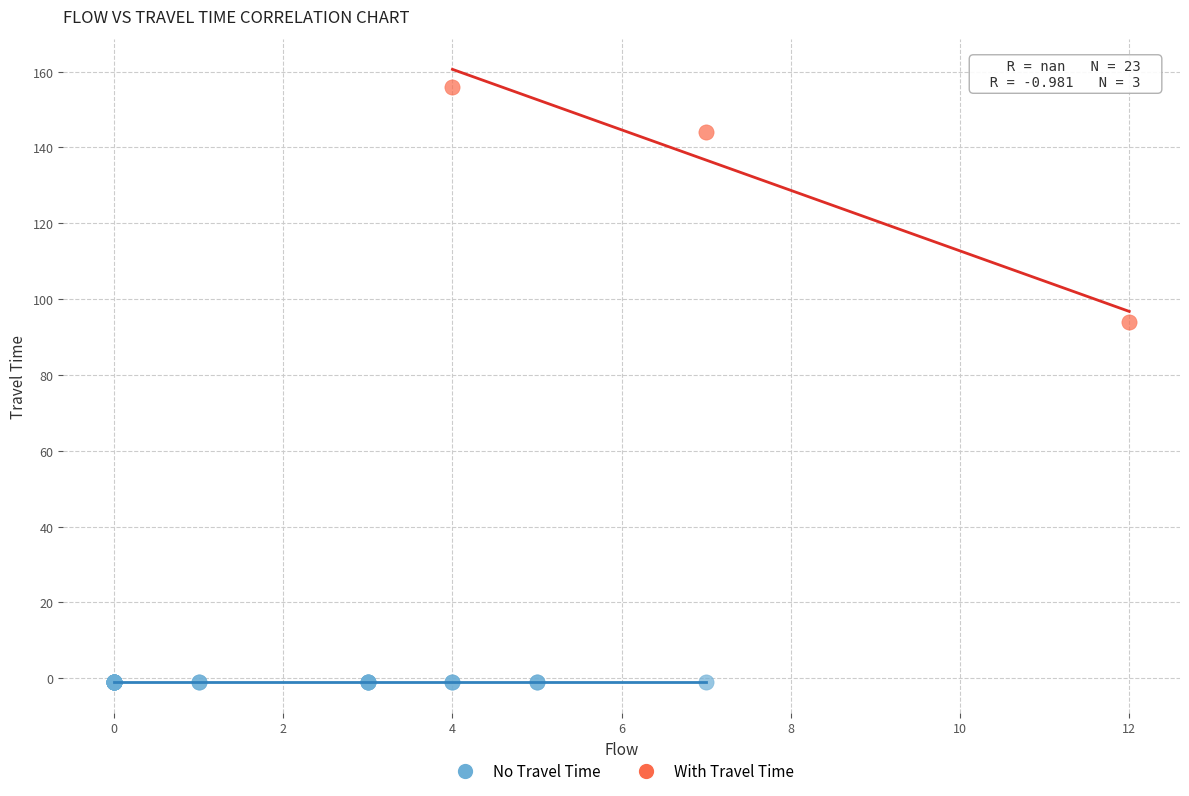

Which series reaches the minimum Y coordinate?

No Travel Time